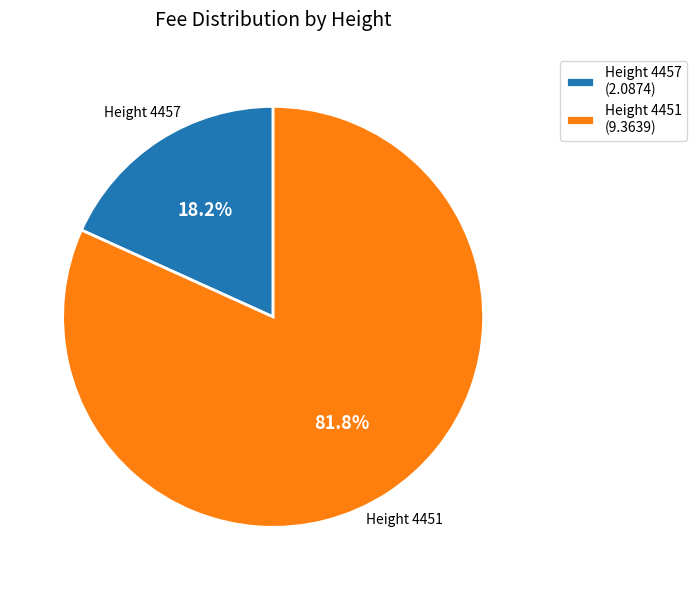

Which has a higher value, Height 4457 (2.0874) or Height 4451 (9.3639)?

Height 4451 (9.3639)